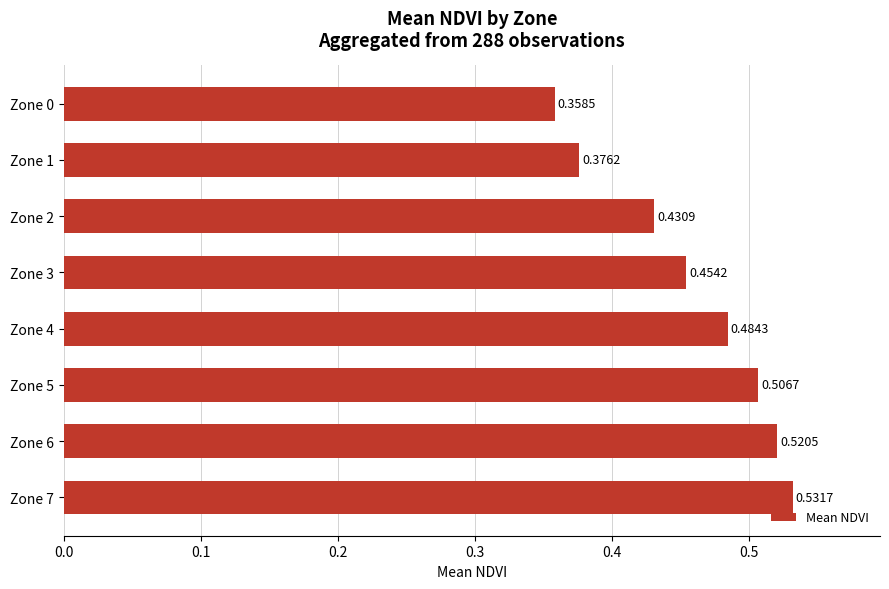

What is the sum of all values?

3.7